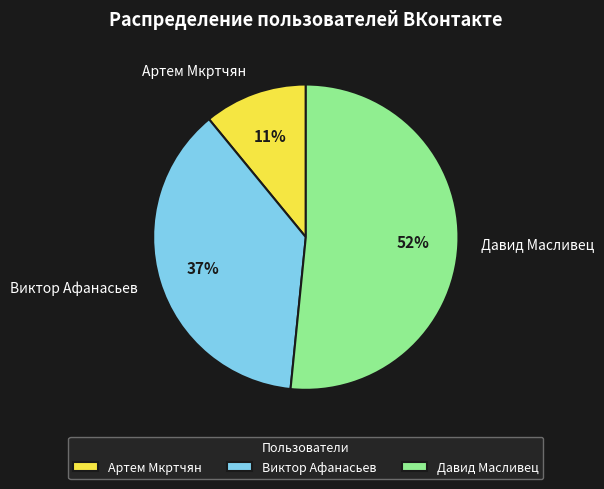

What percentage is the Виктор Афанасьев slice, to the nearest percent?

37%